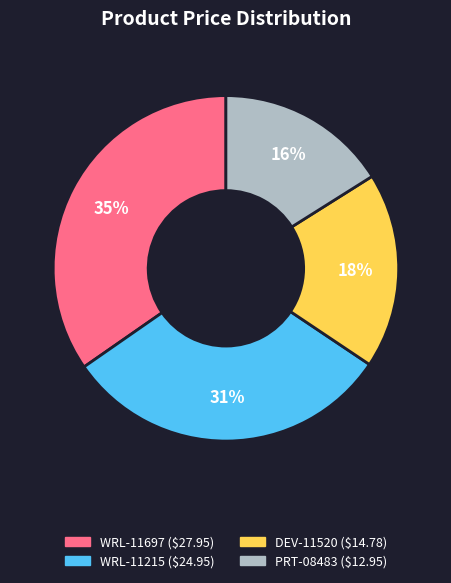

What is the ratio of the value at DEV-11520 to the value at WRL-11215?

0.6